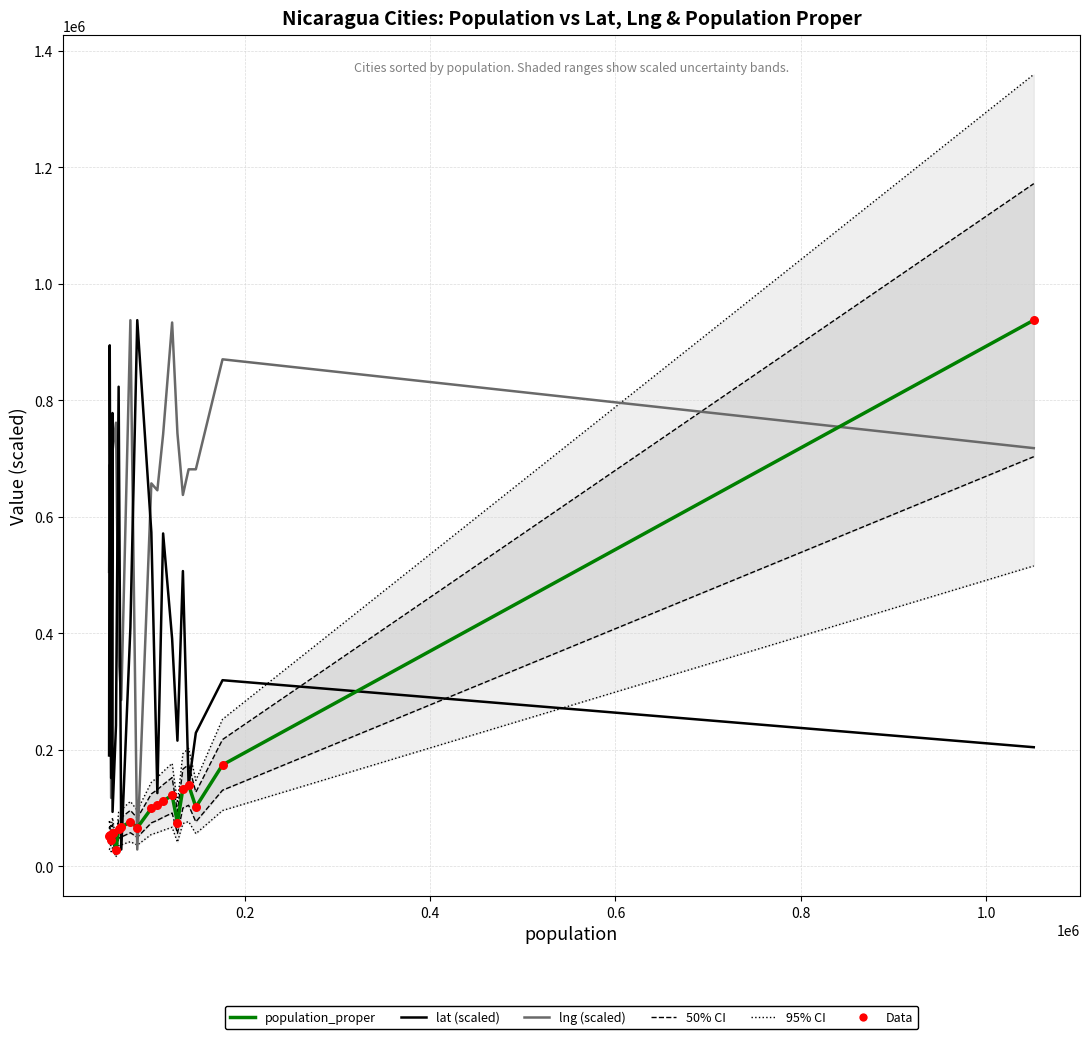

Which series contains the lowest Y value?

population_proper